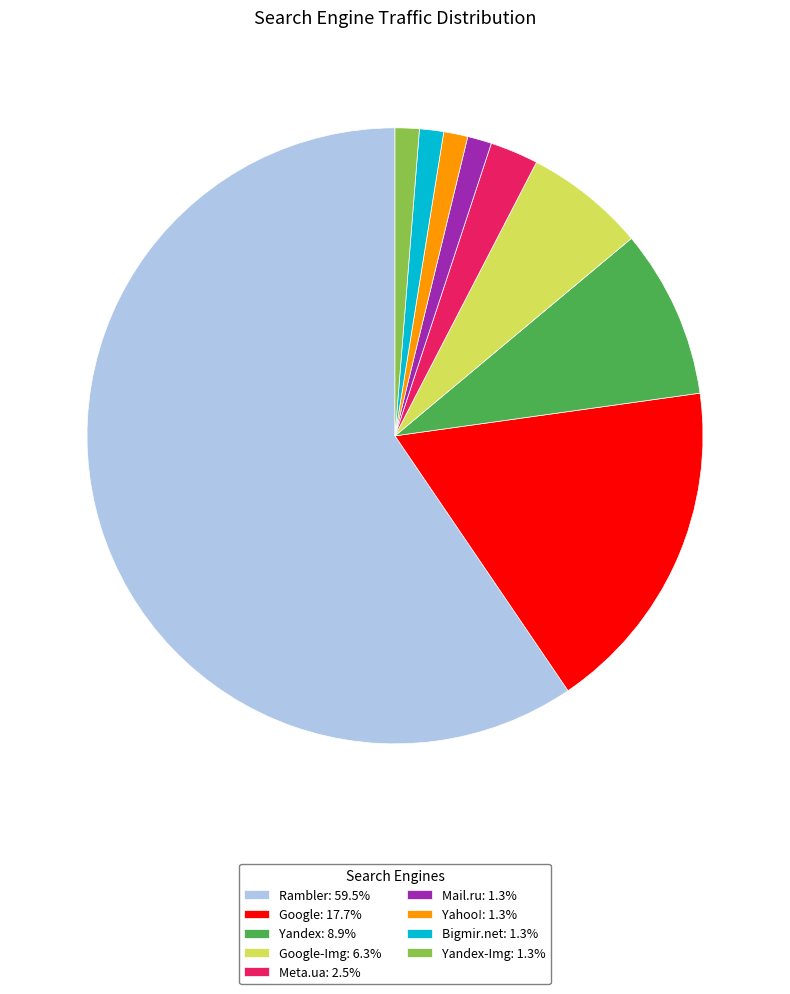

Approximately how many times larger is the value at Google: 17.7% compared to Yahoo!: 1.3%?

14.0